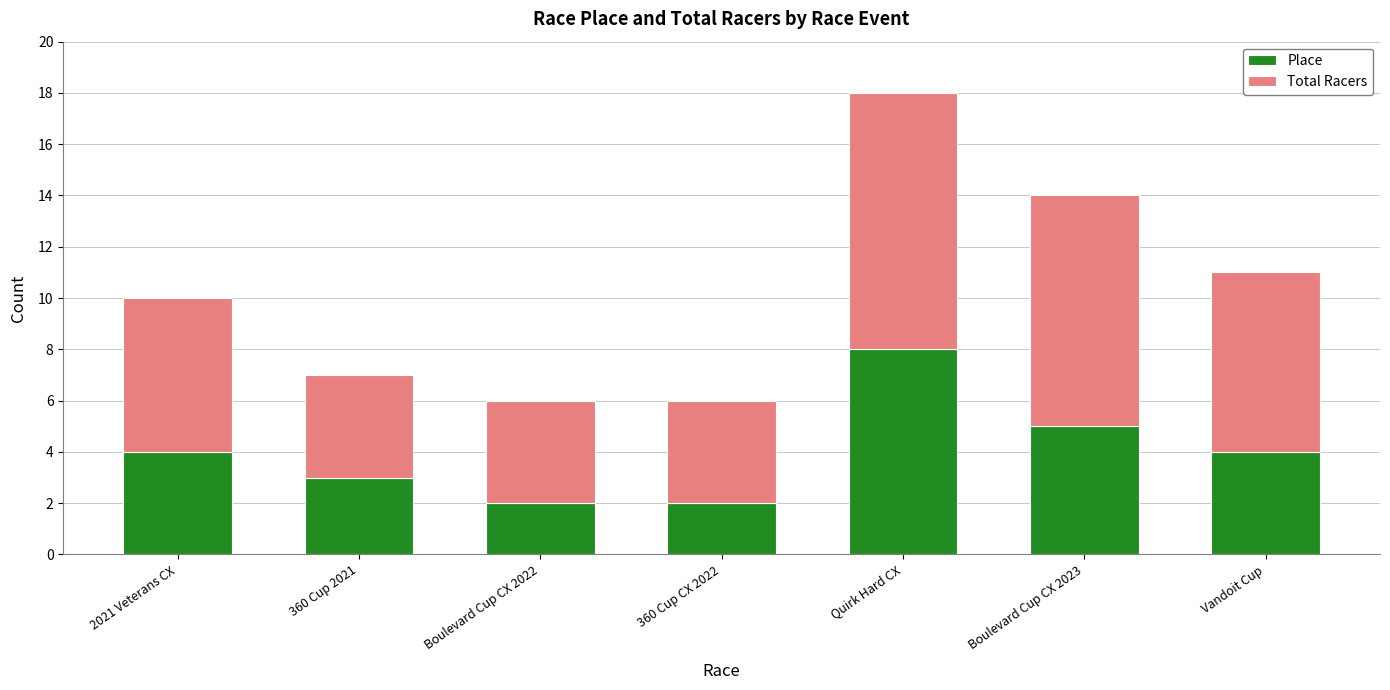

What is the sum of the Place values at 360 Cup CX 2022 and 2021 Veterans CX?

6